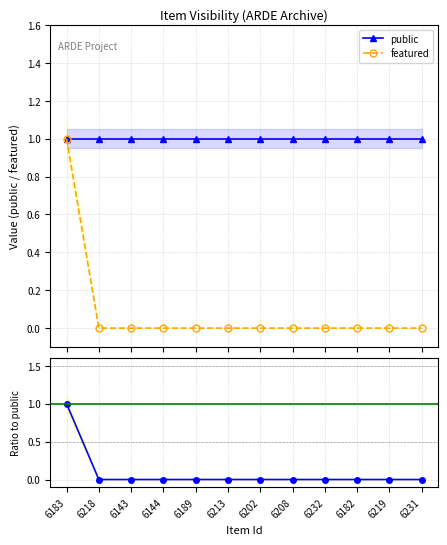

True or false: featured / public and public cross at least once.

False